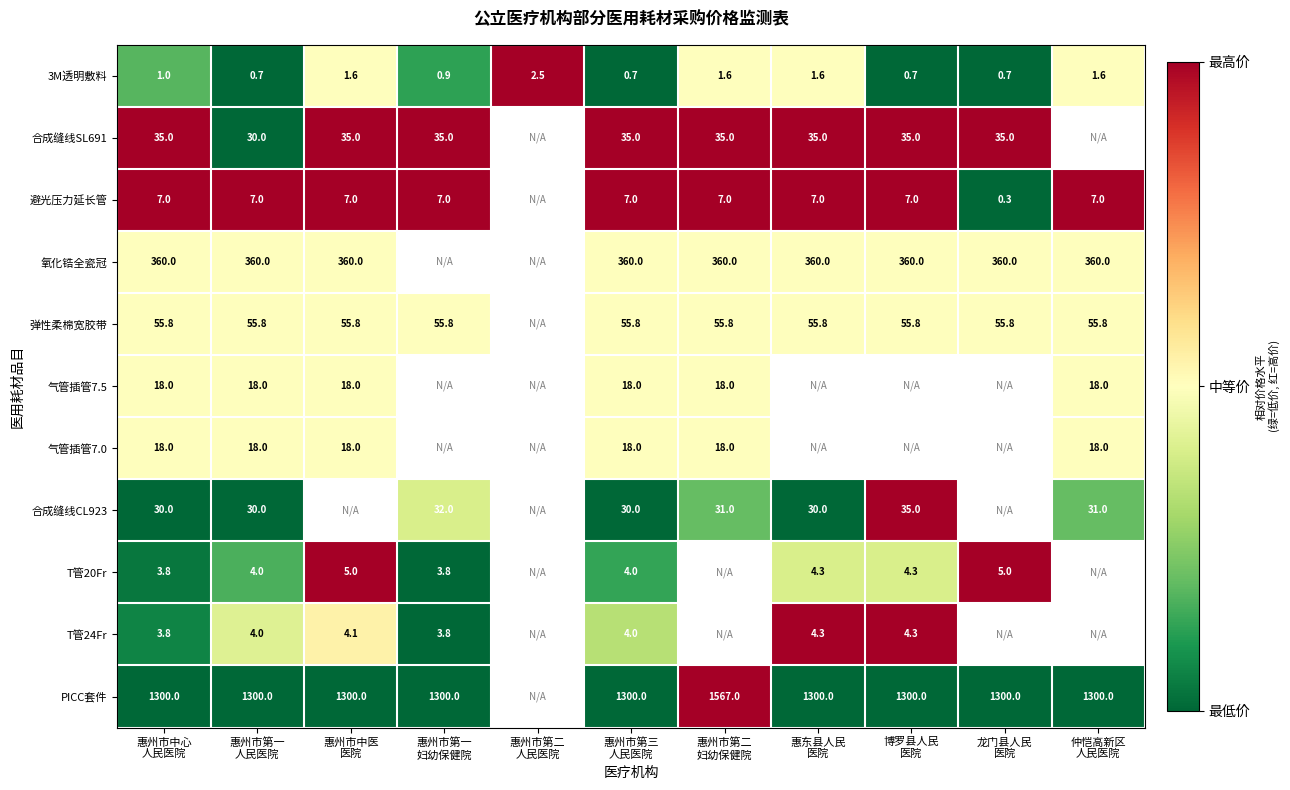

At how many categories does at least one series exceed 0?

11